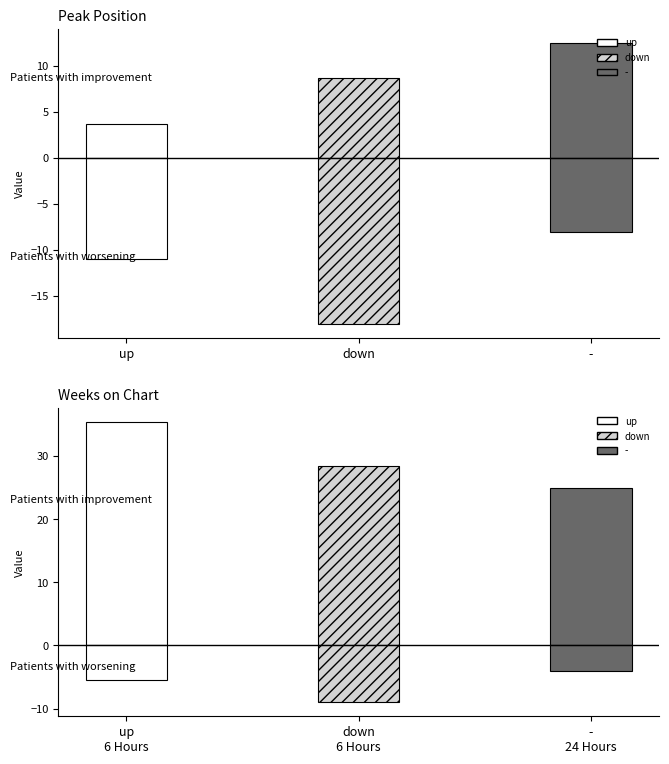

List the labels in order of Avg Peak Position value, largest first.

-, down, up